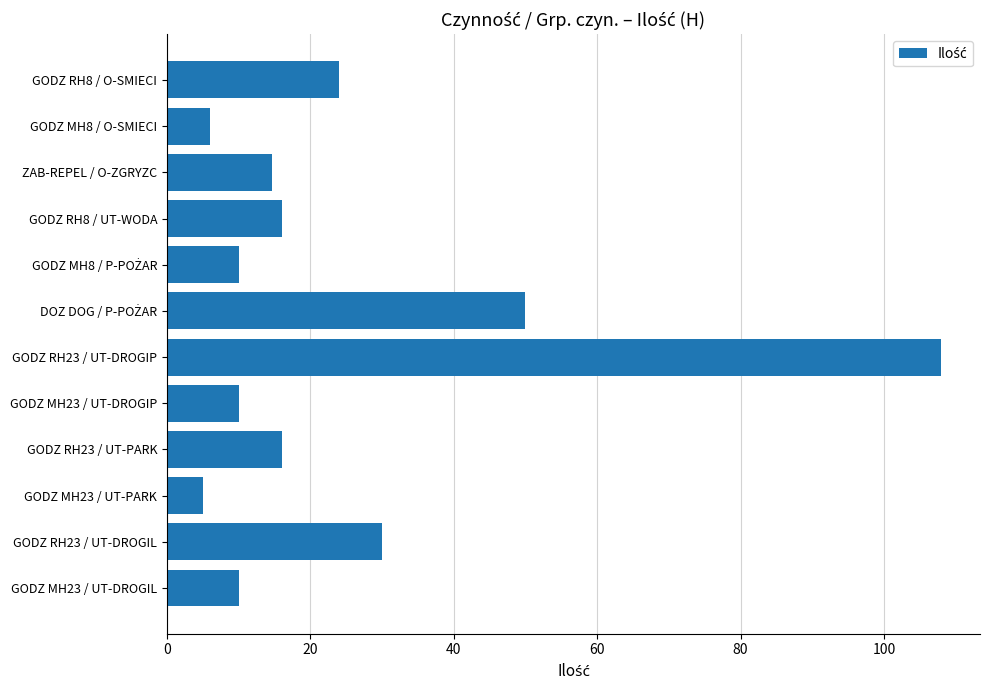

Are the bars horizontal?

Yes